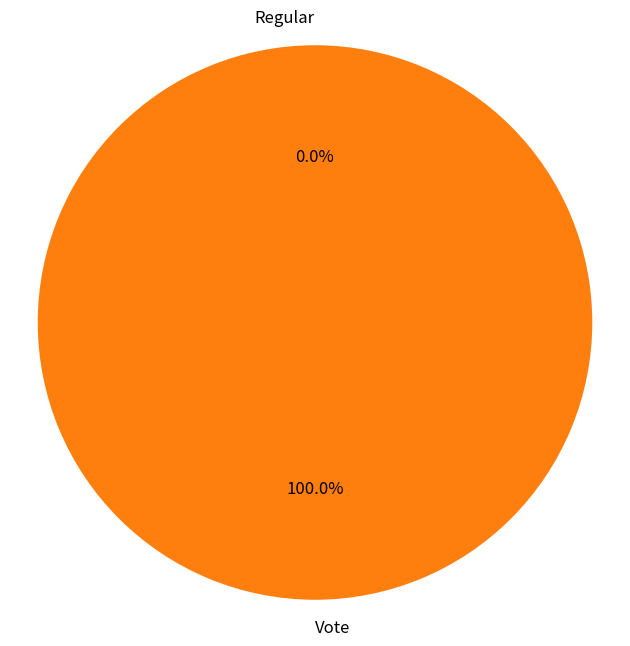

To the nearest percent, what is the difference between the Regular and Vote slice percentages?

100%